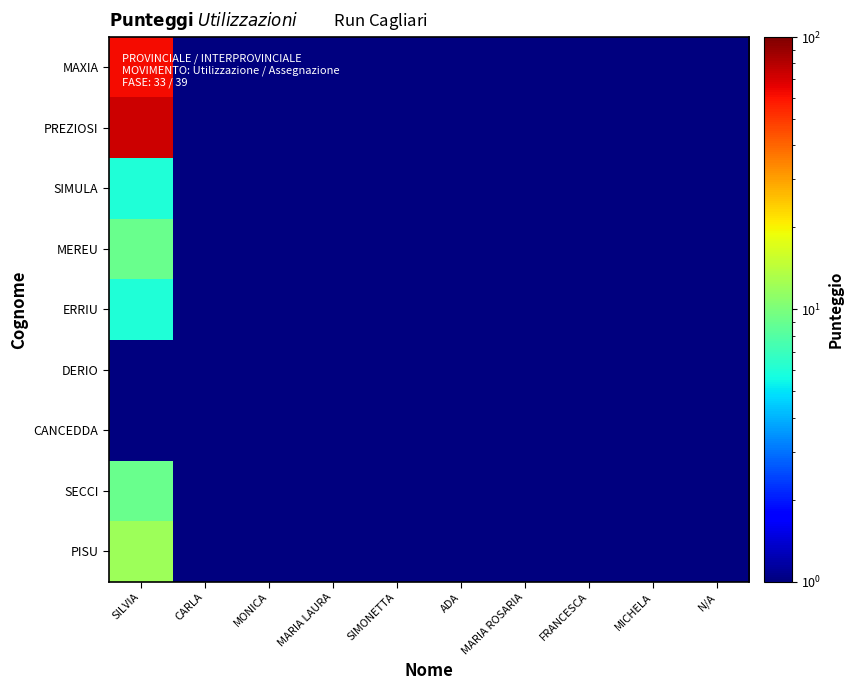

Reading left to right, list all the values displayed in this chart.

MAXIA: SILVIA=62	CARLA=1	MONICA=1	MARIA LAURA=1	SIMONETTA=1	ADA=1	MARIA ROSARIA=1	FRANCESCA=1	MICHELA=1	N/A=1
PREZIOSI: SILVIA=73	CARLA=1	MONICA=1	MARIA LAURA=1	SIMONETTA=1	ADA=1	MARIA ROSARIA=1	FRANCESCA=1	MICHELA=1	N/A=1
SIMULA: SILVIA=6	CARLA=1	MONICA=1	MARIA LAURA=1	SIMONETTA=1	ADA=1	MARIA ROSARIA=1	FRANCESCA=1	MICHELA=1	N/A=1
MEREU: SILVIA=9	CARLA=1	MONICA=1	MARIA LAURA=1	SIMONETTA=1	ADA=1	MARIA ROSARIA=1	FRANCESCA=1	MICHELA=1	N/A=1
ERRIU: SILVIA=6	CARLA=1	MONICA=1	MARIA LAURA=1	SIMONETTA=1	ADA=1	MARIA ROSARIA=1	FRANCESCA=1	MICHELA=1	N/A=1
DERIO: SILVIA=1	CARLA=1	MONICA=1	MARIA LAURA=1	SIMONETTA=1	ADA=1	MARIA ROSARIA=1	FRANCESCA=1	MICHELA=1	N/A=1
CANCEDDA: SILVIA=1	CARLA=1	MONICA=1	MARIA LAURA=1	SIMONETTA=1	ADA=1	MARIA ROSARIA=1	FRANCESCA=1	MICHELA=1	N/A=1
SECCI: SILVIA=9	CARLA=1	MONICA=1	MARIA LAURA=1	SIMONETTA=1	ADA=1	MARIA ROSARIA=1	FRANCESCA=1	MICHELA=1	N/A=1
PISU: SILVIA=12	CARLA=1	MONICA=1	MARIA LAURA=1	SIMONETTA=1	ADA=1	MARIA ROSARIA=1	FRANCESCA=1	MICHELA=1	N/A=1